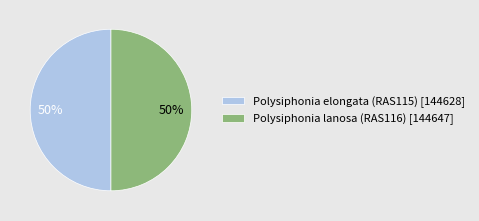

Is it true that Polysiphonia lanosa (RAS116) [144647] is 50% of the pie?

True